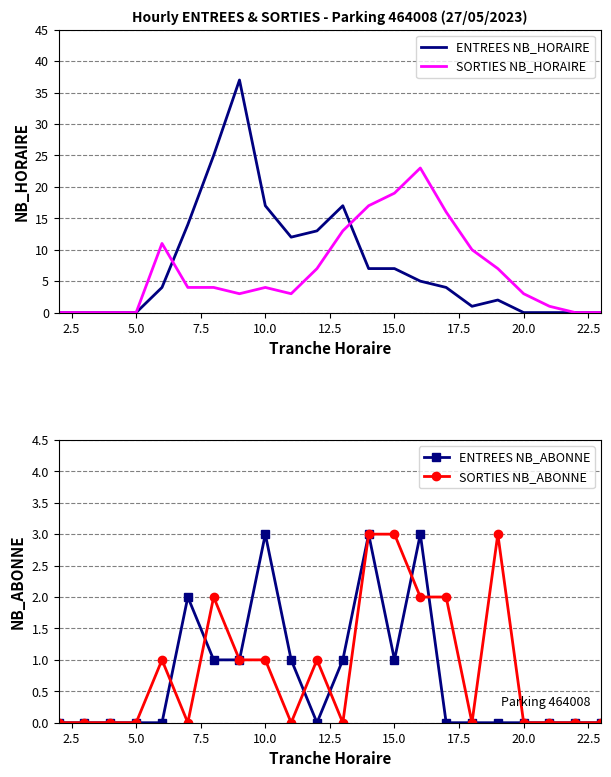

The SORTIES NB_HORAIRE series shows 3 at 20.0. True or false?

True